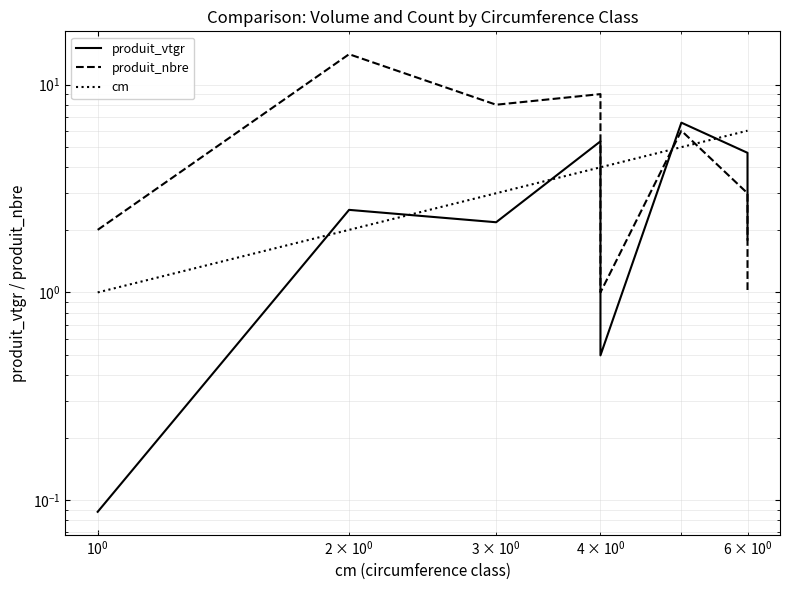

What is the value of the produit_nbre point at the 7th from the left?

3.0